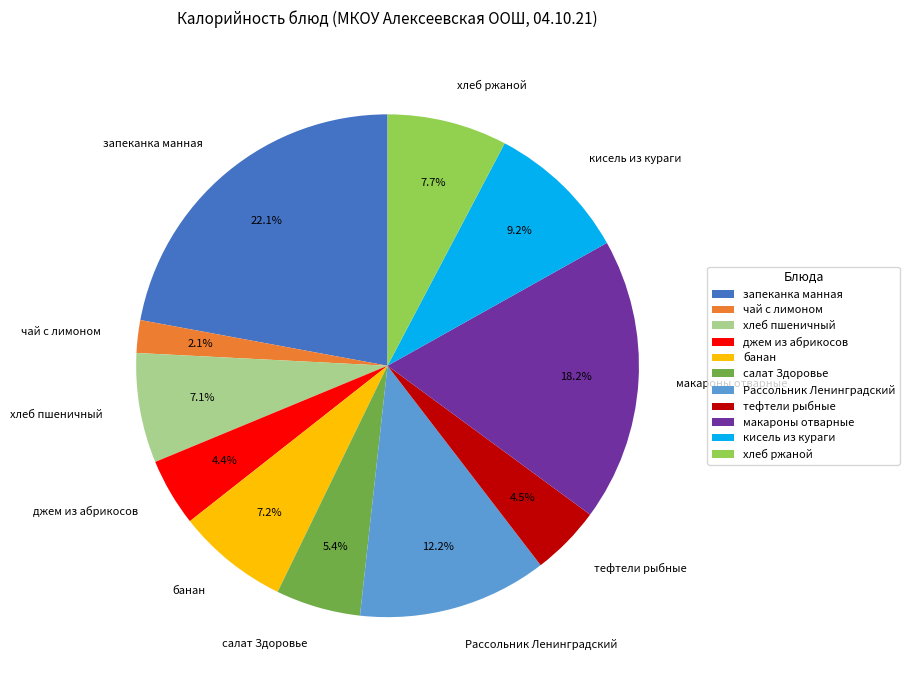

To the nearest percent, what percentage of the pie is макароны отварные?

18%